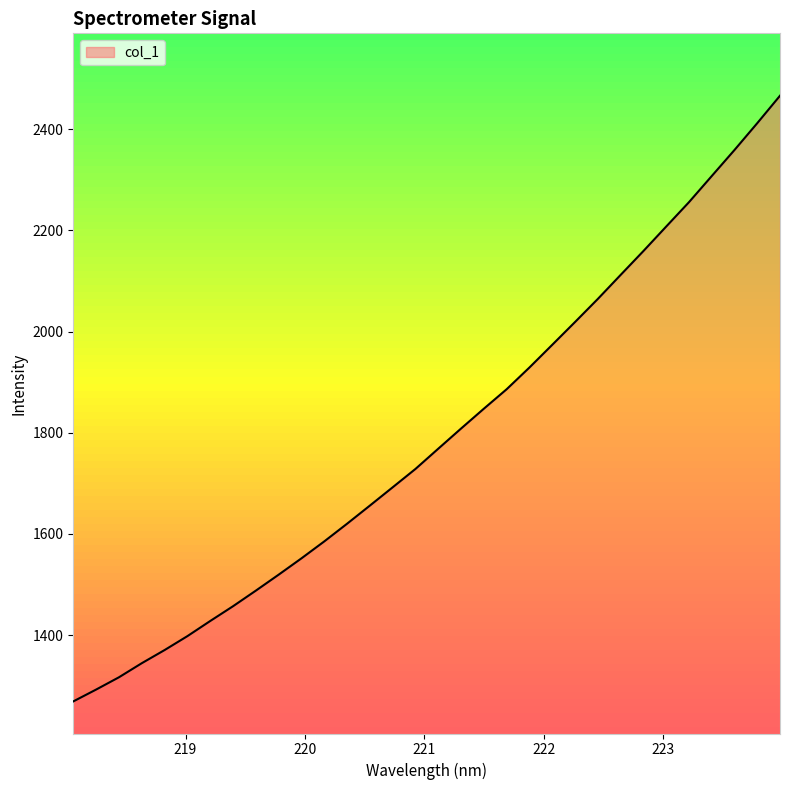

What is the greatest value displayed?

2466.5